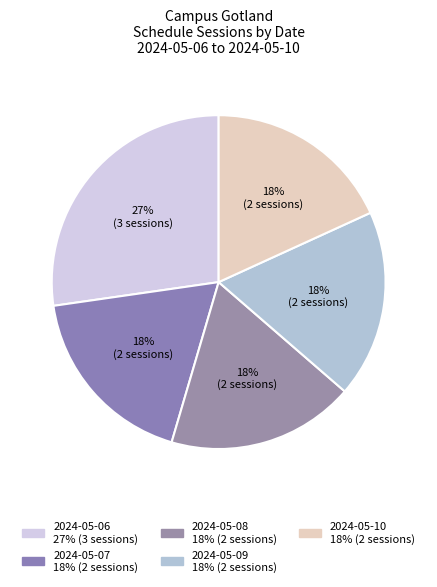

How many slices are in this pie chart?

5